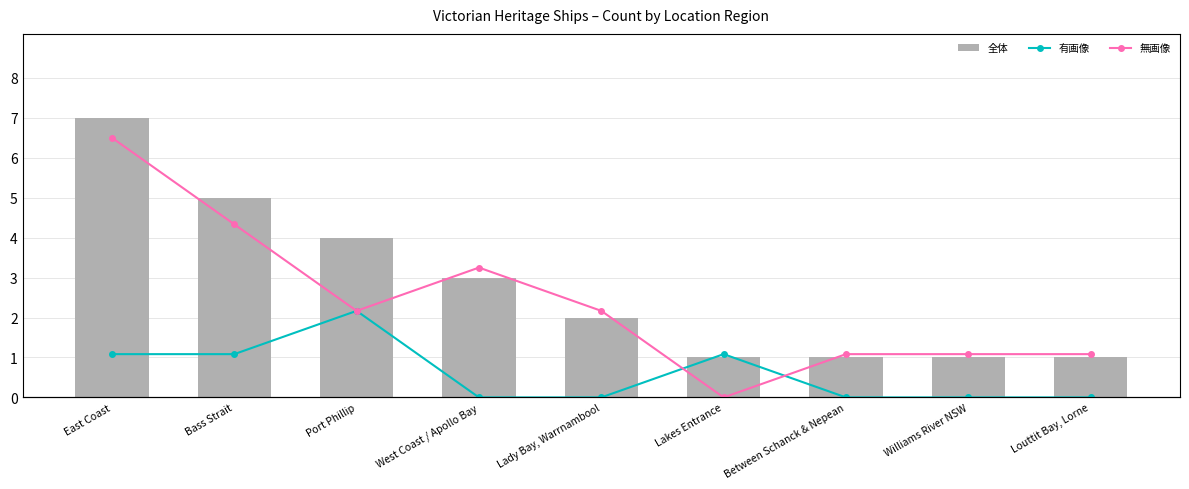

At which category is the sum across all series the highest?

East Coast